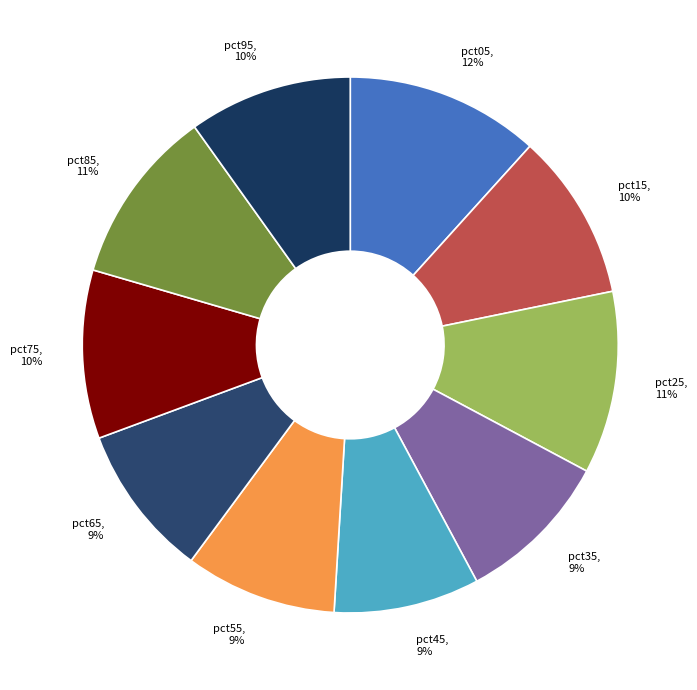

The pct85 slice represents 11% of the pie. True or false?

True